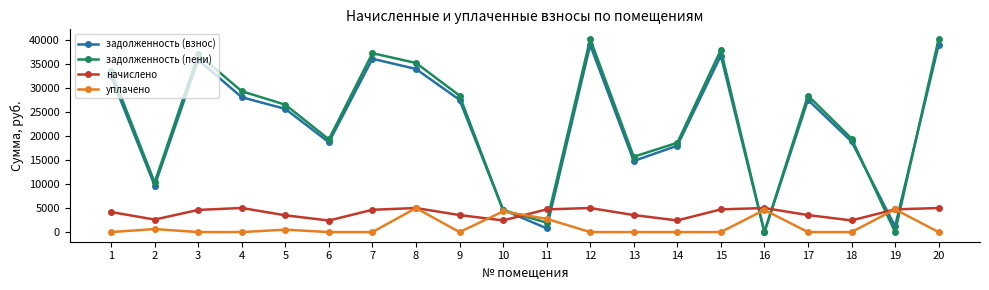

The value of задолженность (пени) at 20 is 71734.9. True or false?

False